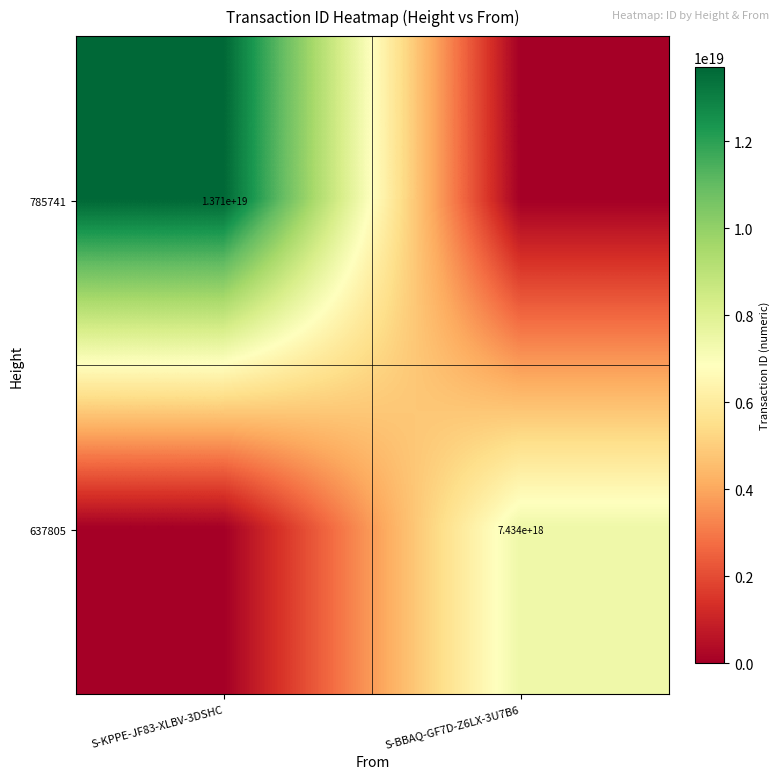

At which category is the sum across all series the highest?

S-KPPE-JF83-XLBV-3DSHC